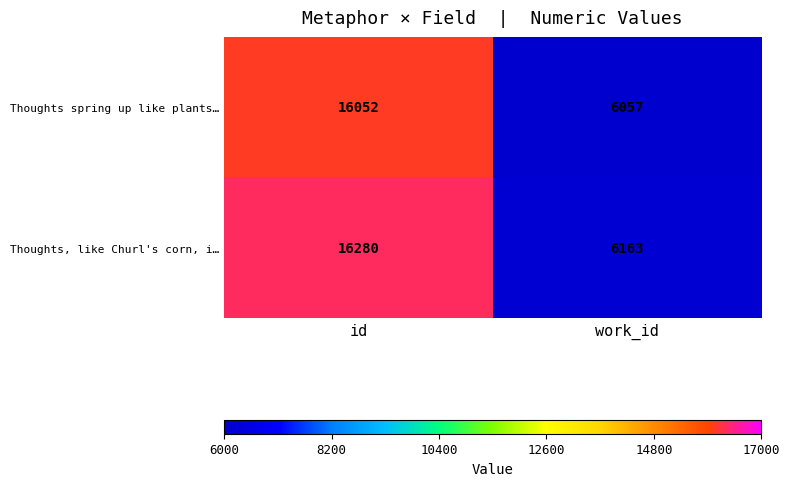

The value of Thoughts spring up like plants… at work_id is 1863. True or false?

False